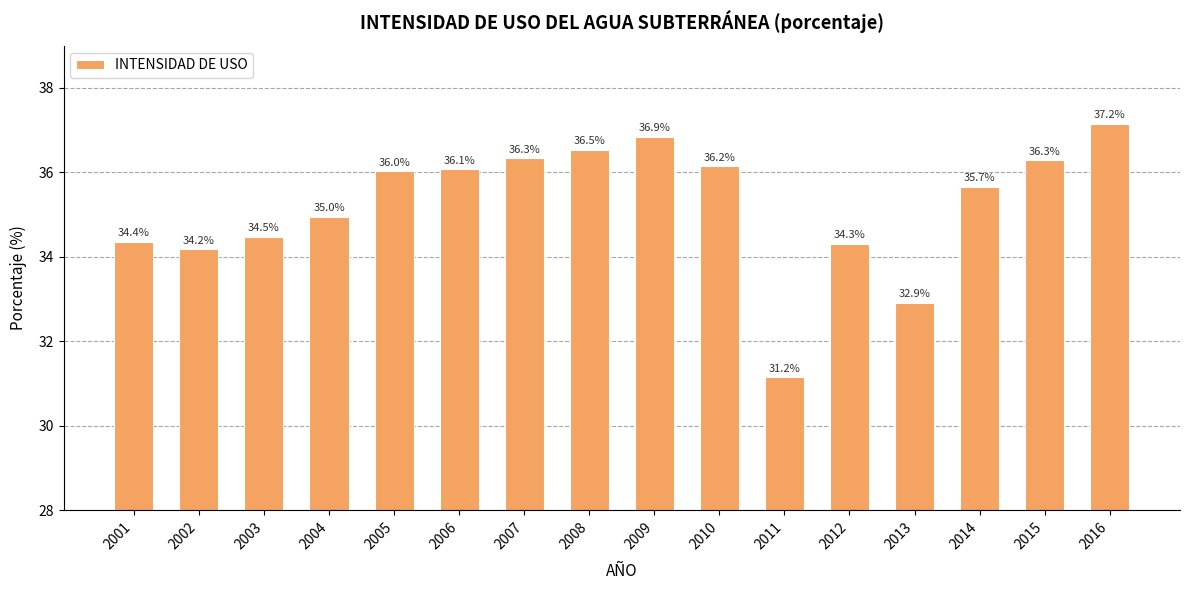

Reading left to right, what are all the values shown in this chart?

34.4	34.2	34.5	35.0	36.0	36.1	36.3	36.5	36.9	36.2	31.2	34.3	32.9	35.7	36.3	37.2